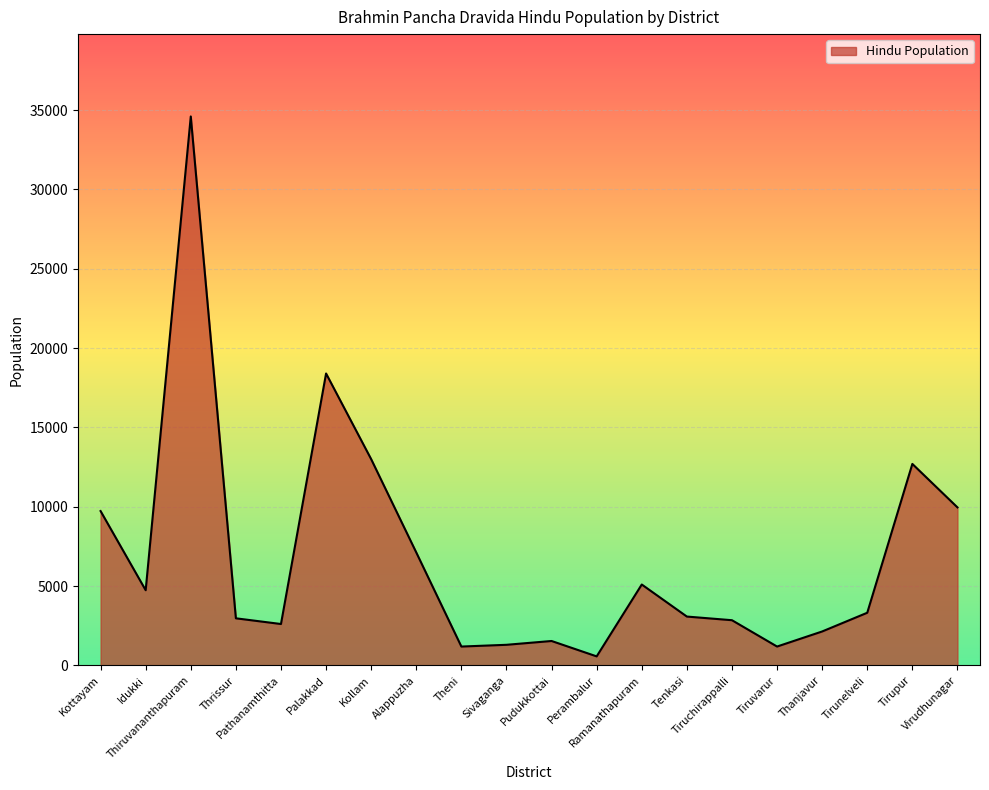

Which category has the highest value across all series?

Thiruvananthapuram